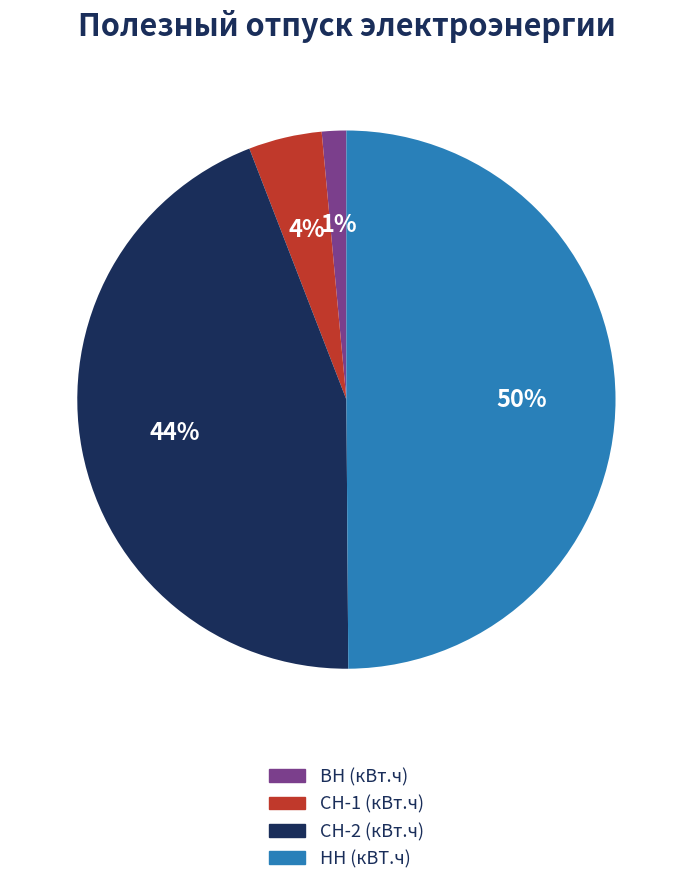

Does ВН (кВт.ч) represent more than half of the total?

No